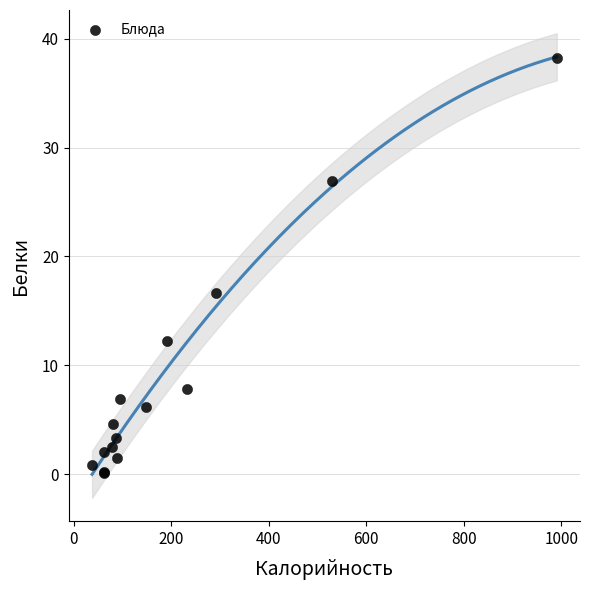

What Y value in the scatter plot is closest to 19?

16.7